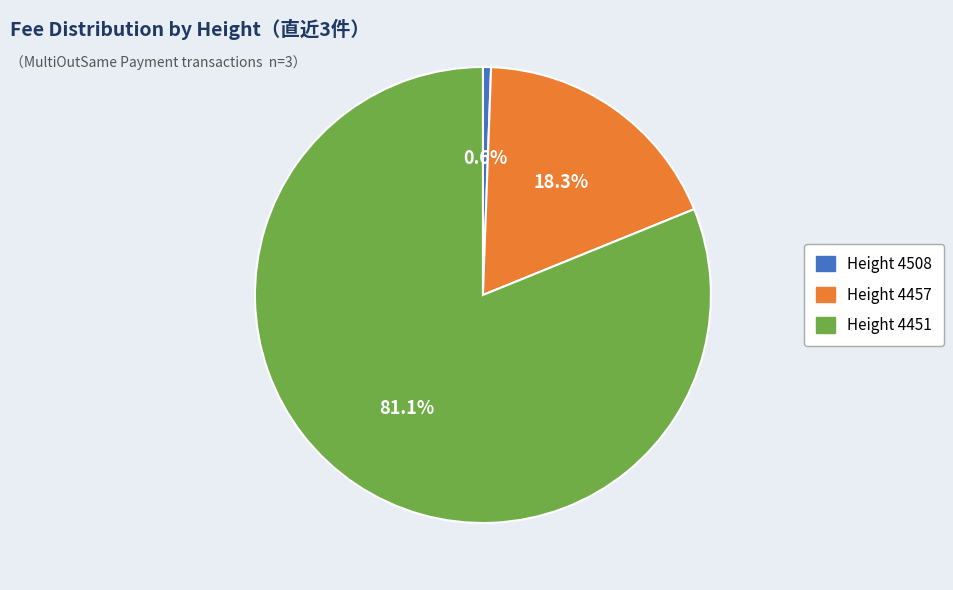

Which category has the biggest portion of the pie?

4451